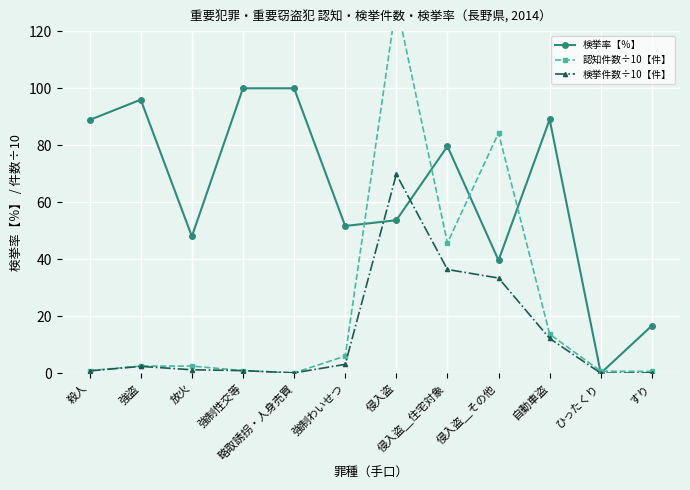

True or false: 検挙率【％】 and 検挙件数÷10【件】 intersect in this chart.

True